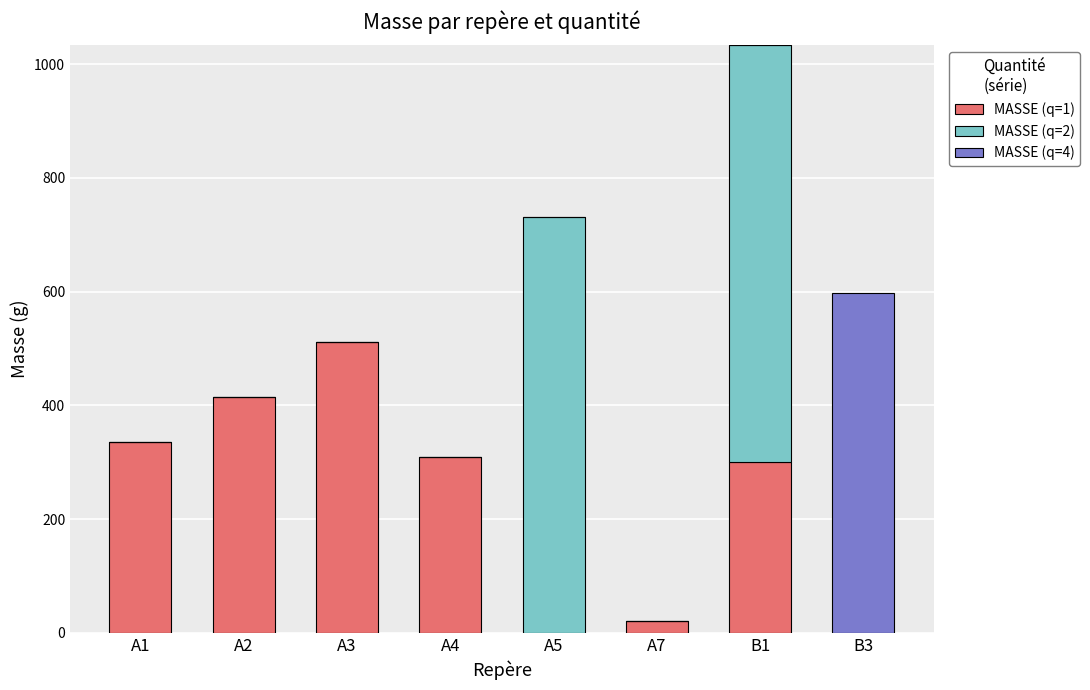

How many distinct data groups are displayed?

3